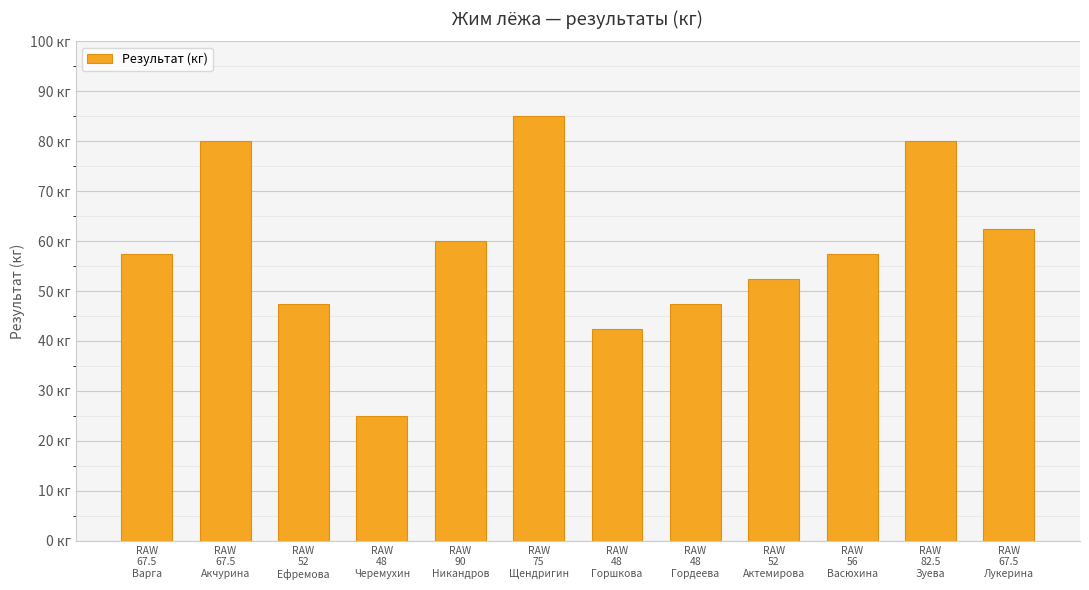

What is the label of the 7th bar from the right?

RAW
75
Щендригин